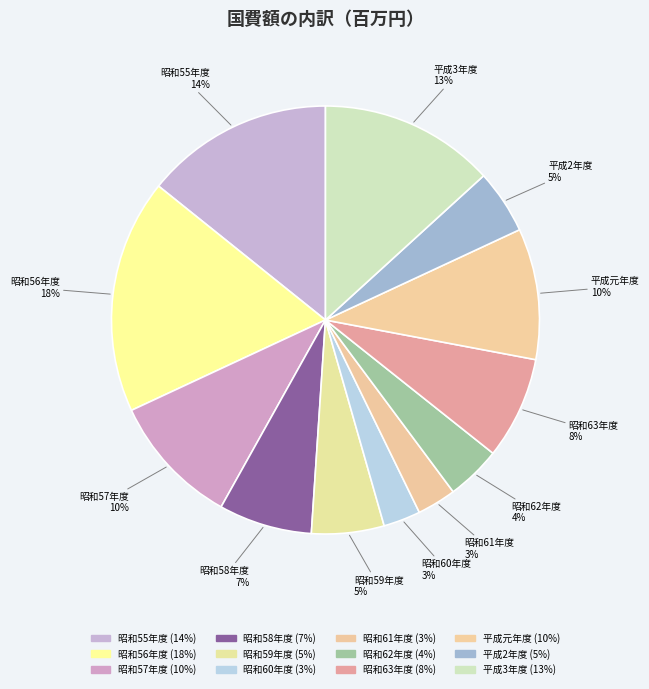

True or false: 平成3年度 accounts for 13% of the total.

True